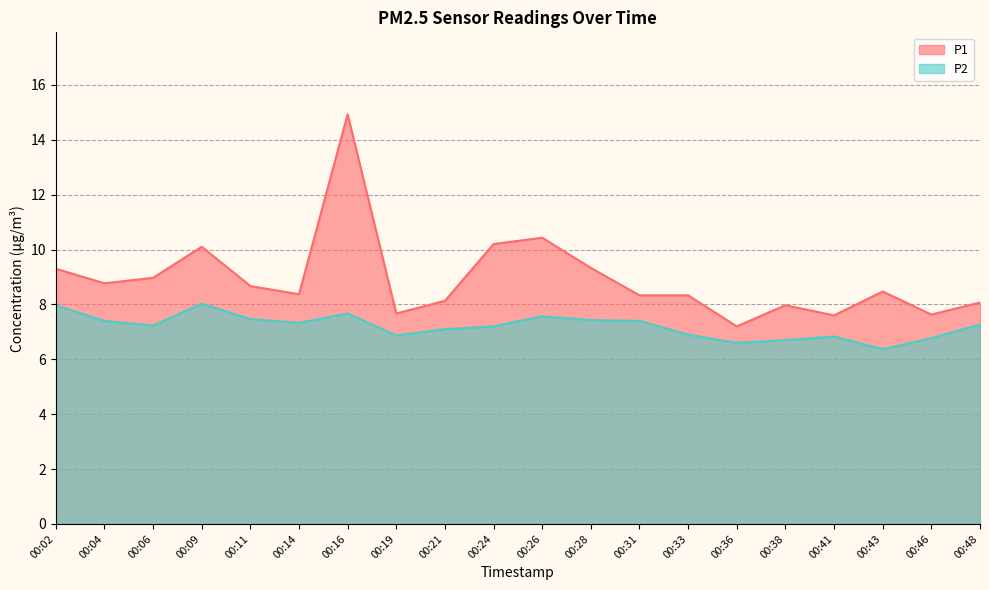

What is the difference between the highest and lowest values at 00:26?

2.9